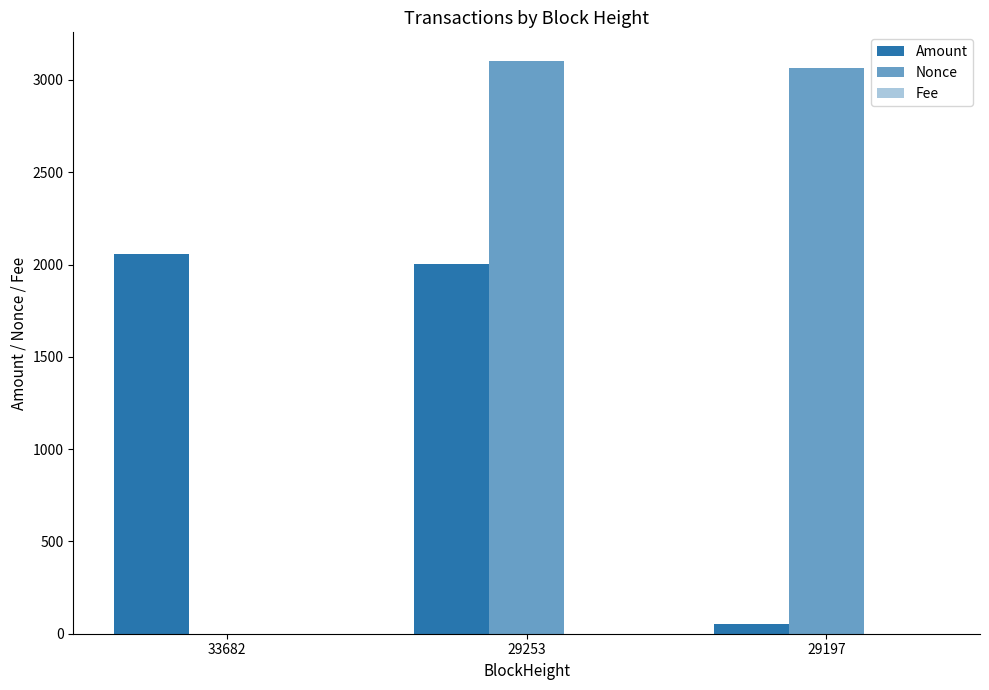

At which category is the sum across all series the highest?

29253